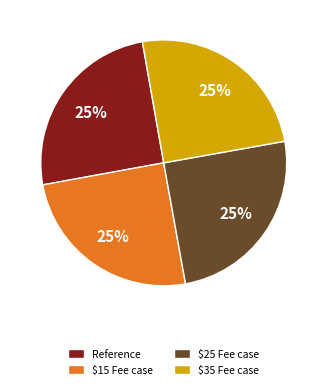

What percentage is the $15 Fee case slice, to the nearest percent?

25%